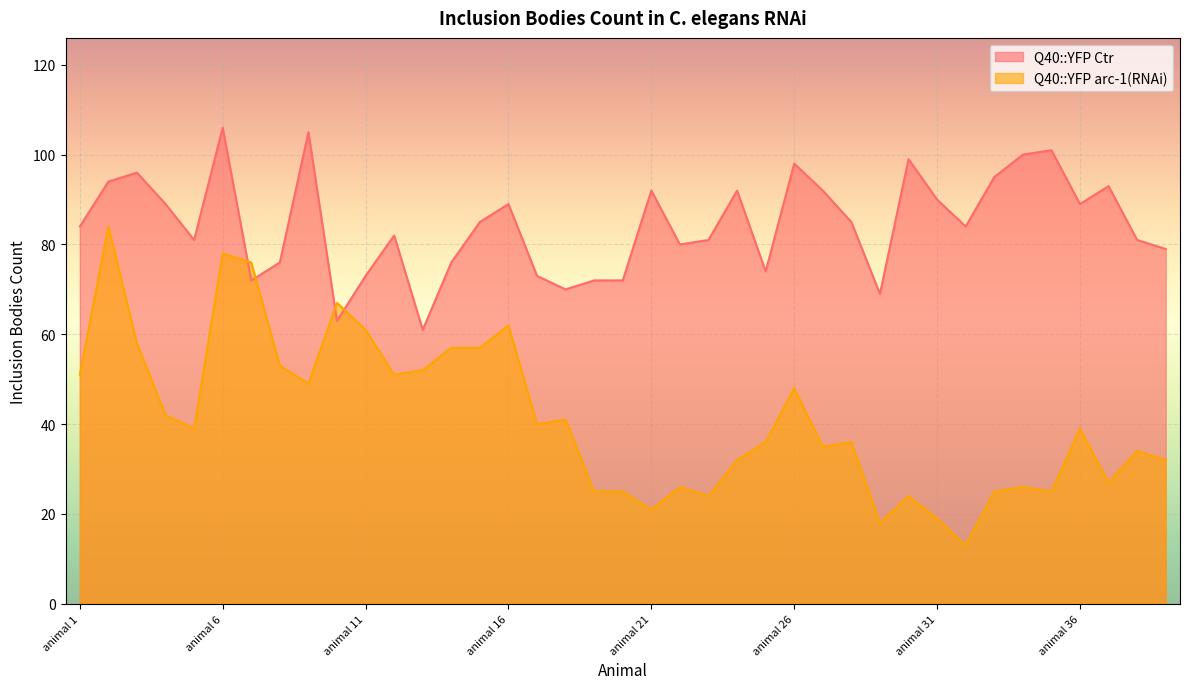

Reading right to left, list all the values displayed in this chart.

Q40::YFP Ctr: 79	81	93	89	101	100	95	84	90	99	69	85	92	98	74	92	81	80	92	72	72	70	73	89	85	76	61	82	73	63	105	76	72	106	81	89	96	94	84
Q40::YFP arc-1(RNAi): 32	34	27	39	25	26	25	13	19	24	18	36	35	48	36	32	24	26	21	25	25	41	40	62	57	57	52	51	61	67	49	53	76	78	39	42	58	84	51